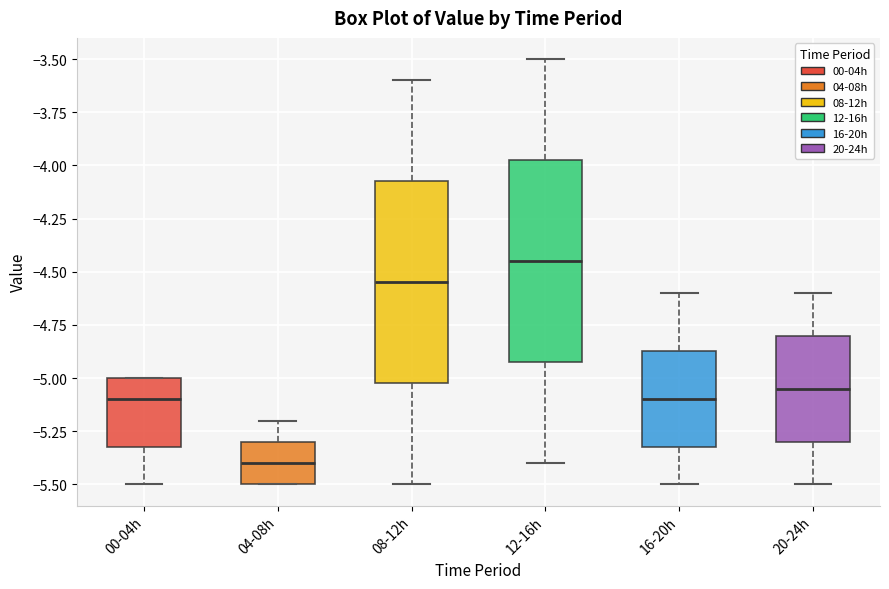

Reading left to right, transcribe this box plot: for each box, give where its median line is, the range the box spans, and where its two whiskers end, as read against the y-axis. The values are not printed on the chart, so give them approximately, as read against the axis.

00-04h: median -5.10, box -5.30 to -5.00, whiskers -5.50 to -5.00
04-08h: median -5.40, box -5.50 to -5.30, whiskers -5.50 to -5.20
08-12h: median -4.55, box -5.00 to -4.05, whiskers -5.50 to -3.60
12-16h: median -4.45, box -4.90 to -3.95, whiskers -5.40 to -3.50
16-20h: median -5.10, box -5.30 to -4.85, whiskers -5.50 to -4.60
20-24h: median -5.05, box -5.30 to -4.80, whiskers -5.50 to -4.60